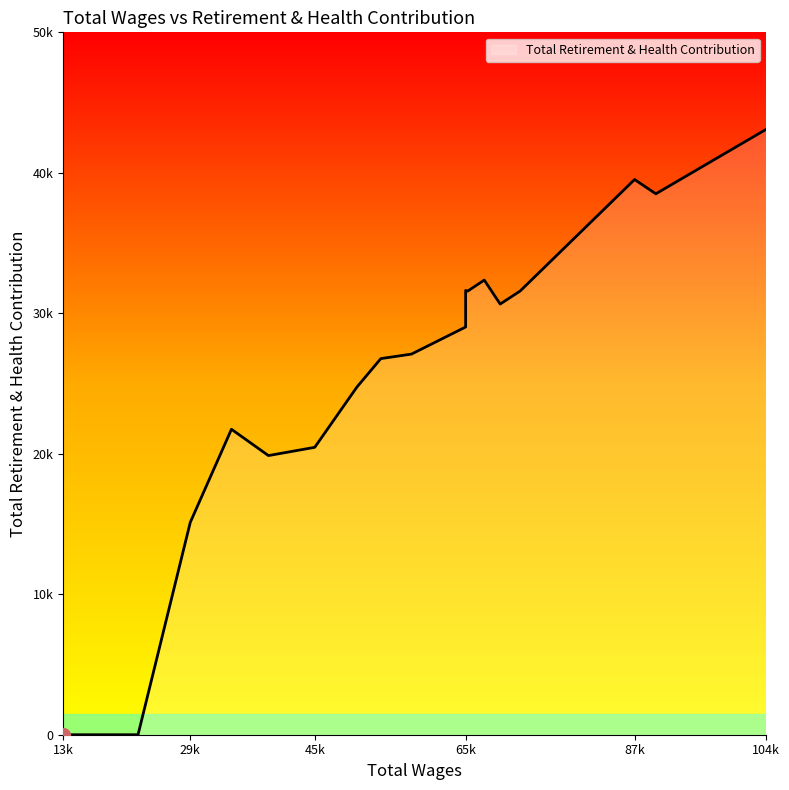

Is it true that the value at 67741.0 is 17667?

False